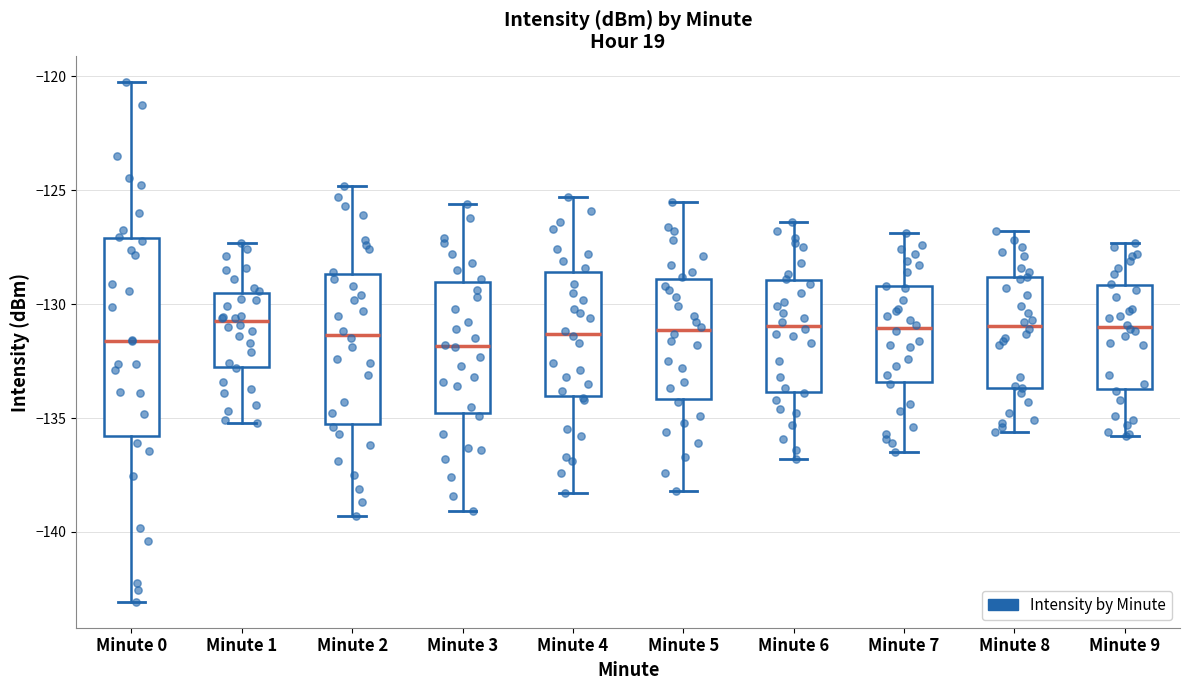

Reading left to right, transcribe this box plot: for each box, give where its median line is, the range the box spans, and where its two whiskers end, as read against the y-axis. The values are not printed on the chart, so give them approximately, as read against the axis.

Minute 0: median -131.5, box -136.0 to -127.0, whiskers -143.0 to -120.5
Minute 1: median -131.0, box -132.5 to -129.5, whiskers -135.0 to -127.5
Minute 2: median -131.5, box -135.0 to -128.5, whiskers -139.5 to -125.0
Minute 3: median -132.0, box -135.0 to -129.0, whiskers -139.0 to -125.5
Minute 4: median -131.5, box -134.0 to -128.5, whiskers -138.5 to -125.5
Minute 5: median -131.0, box -134.0 to -129.0, whiskers -138.0 to -125.5
Minute 6: median -131.0, box -134.0 to -129.0, whiskers -137.0 to -126.5
Minute 7: median -131.0, box -133.5 to -129.0, whiskers -136.5 to -127.0
Minute 8: median -131.0, box -133.5 to -129.0, whiskers -135.5 to -127.0
Minute 9: median -131.0, box -133.5 to -129.0, whiskers -136.0 to -127.5